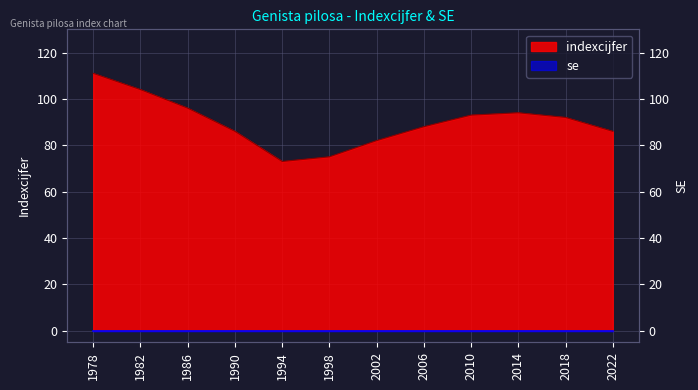

True or false: the data shows 31 at 1978.

False